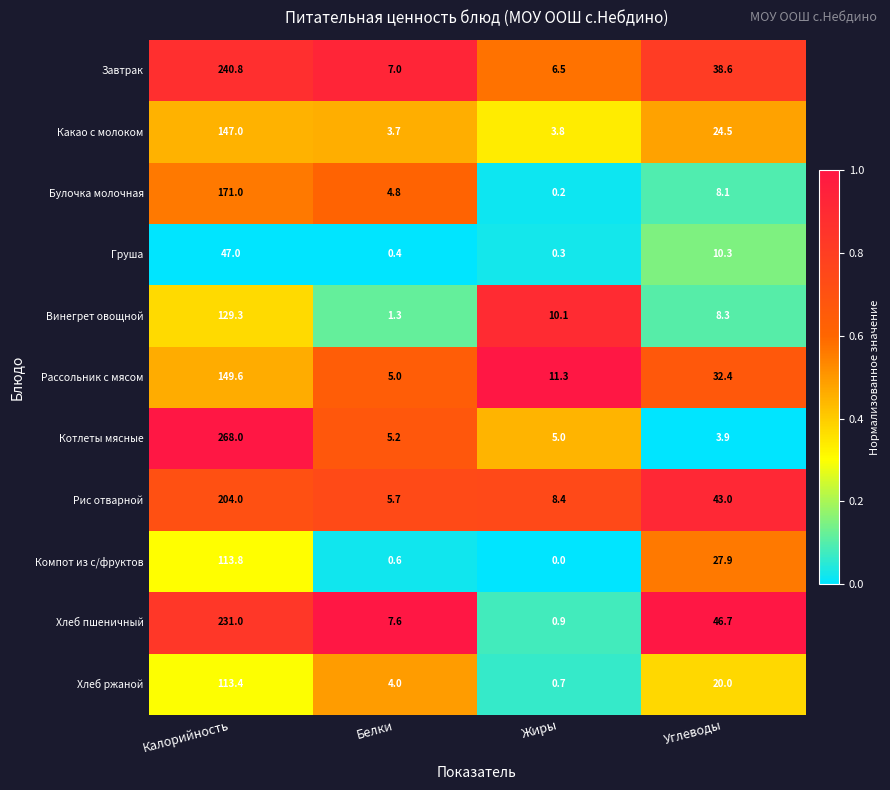

What is the sum of the Рис отварной values at Белки and Углеводы?

48.7